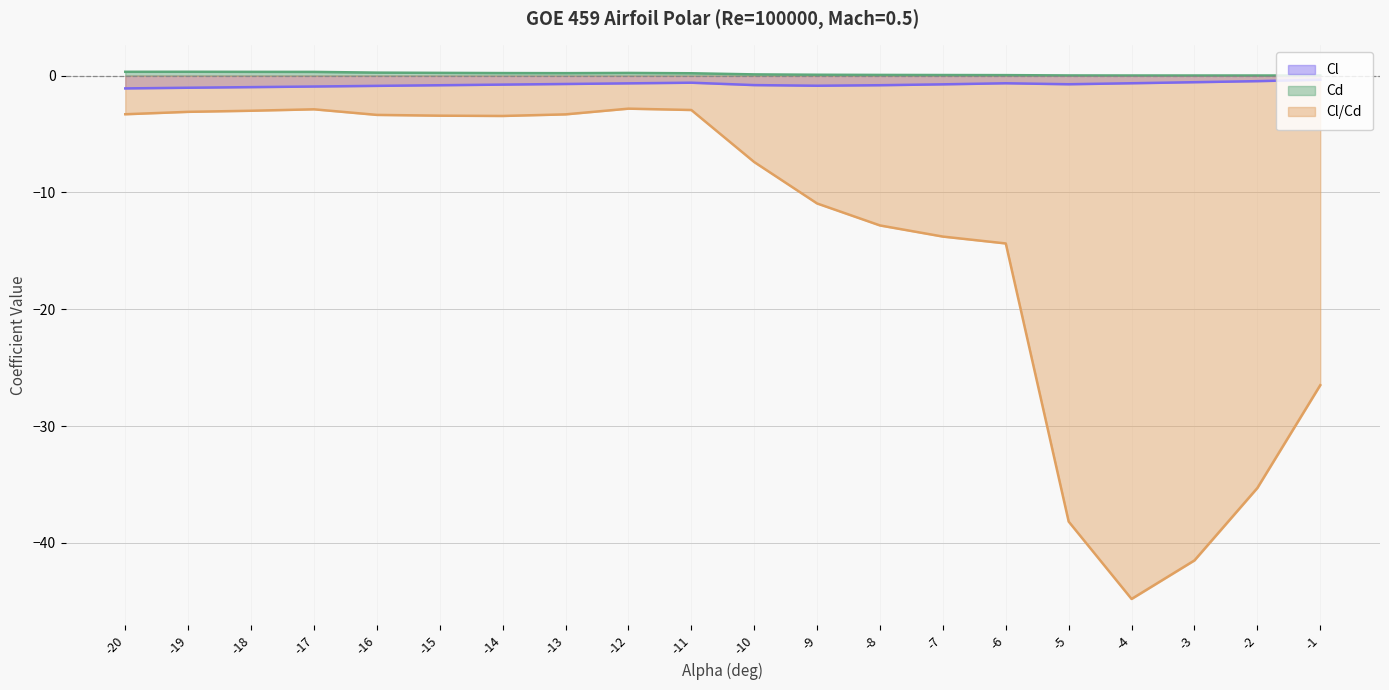

List the labels in order of Cd value, smallest first.

-1, -2, -3, -4, -5, -6, -7, -8, -9, -10, -11, -13, -14, -12, -15, -16, -17, -18, -20, -19